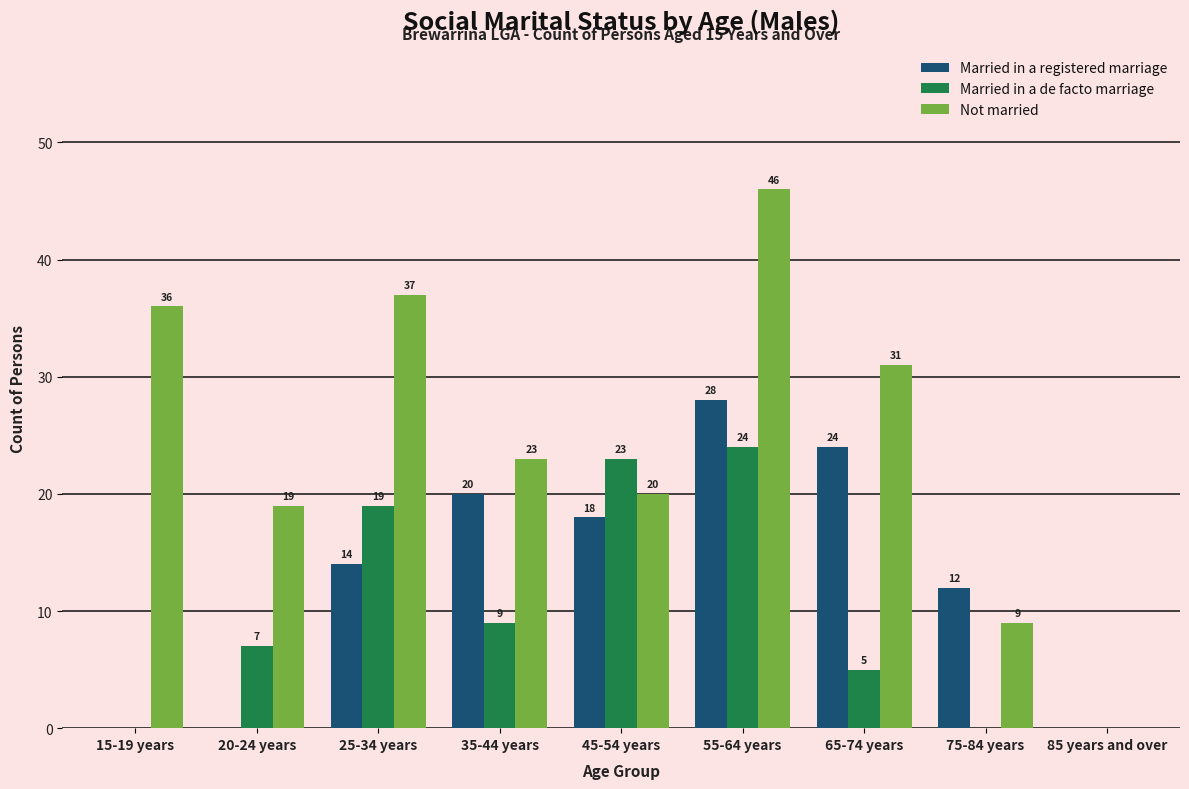

Which series has the largest range (max minus min)?

Not married